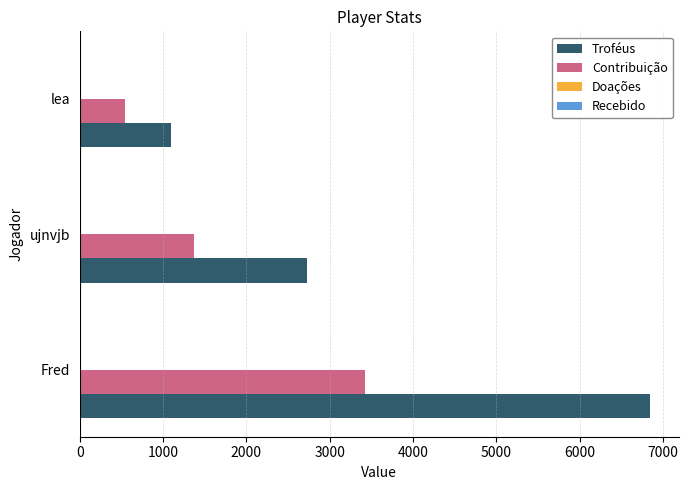

List the series in order of their peak value, highest first.

Troféus, Contribuição